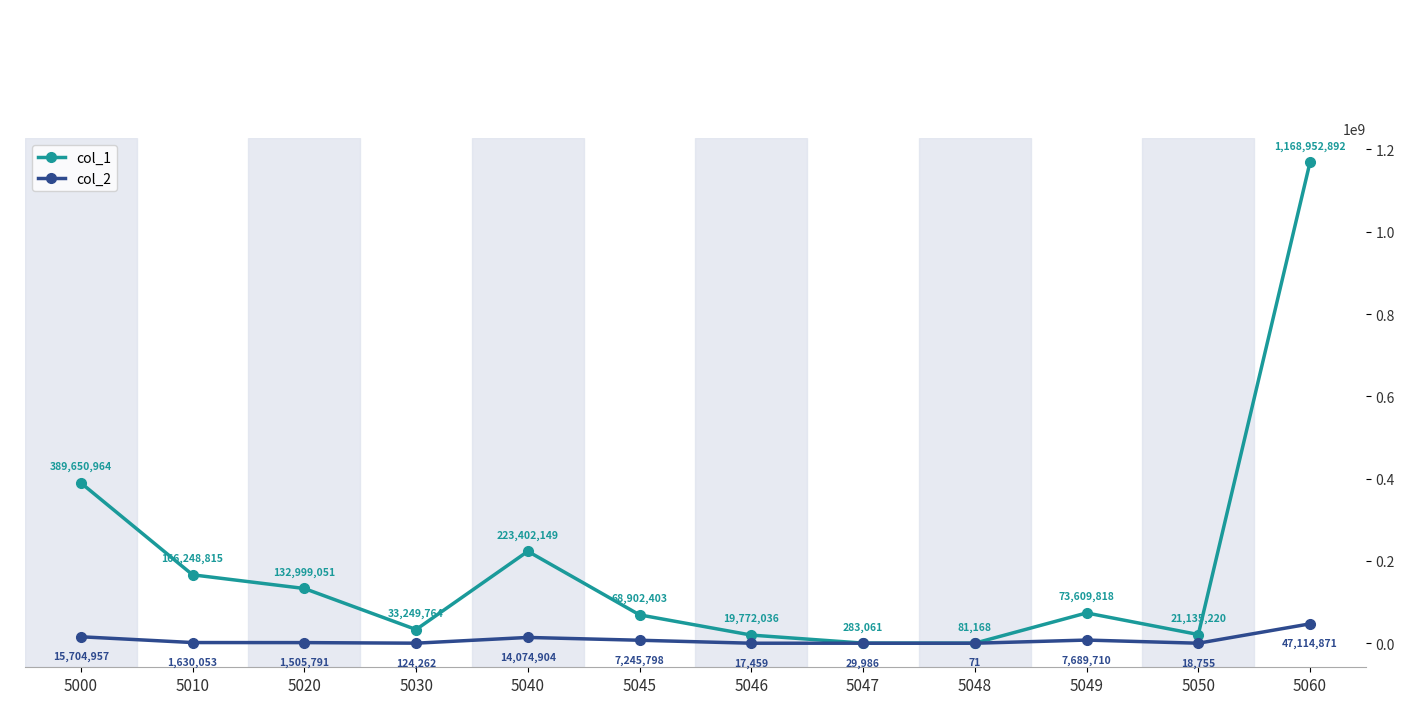

Reading left to right, transcribe all the data shown in this chart.

col_1: 389650964	166248815	132999051	33249764	223402149	68902403	19772036	283061	81168	73609818	21135220	1168952892
col_2: 15704957	1630053	1505791	124262	14074904	7245798	17459	29986	71	7689710	18755	47114871